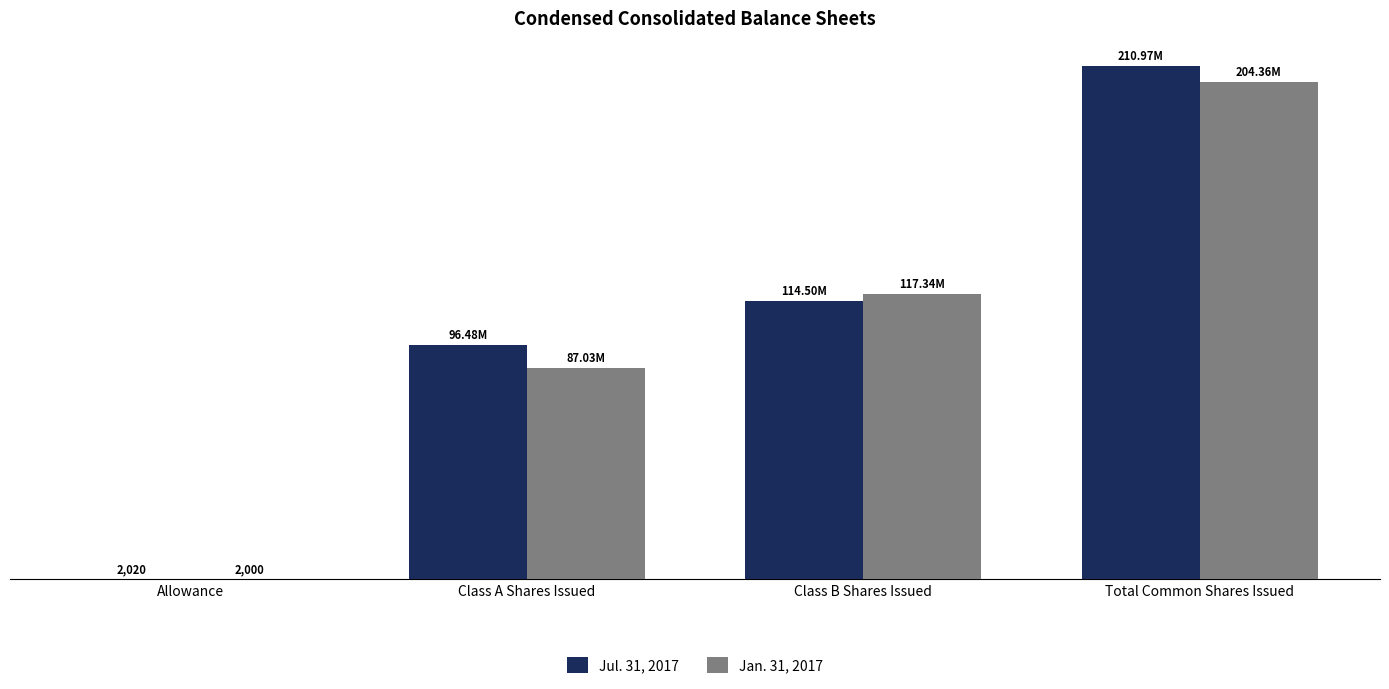

At how many categories does at least one series exceed 13298929?

3